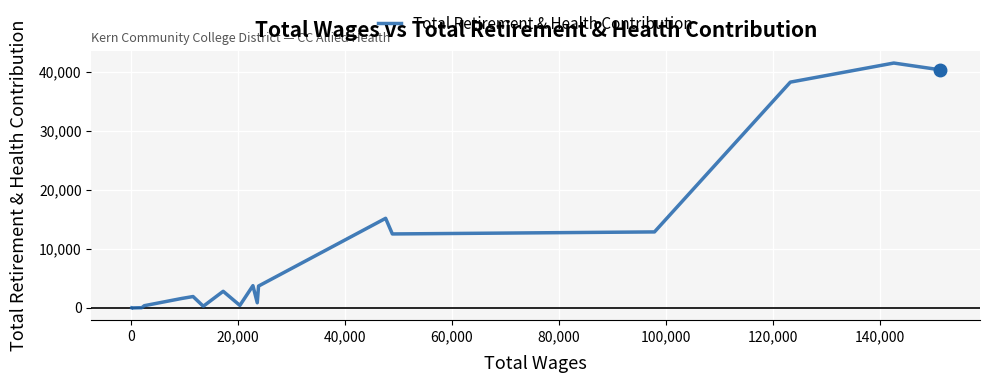

What is the greatest value displayed?

41538